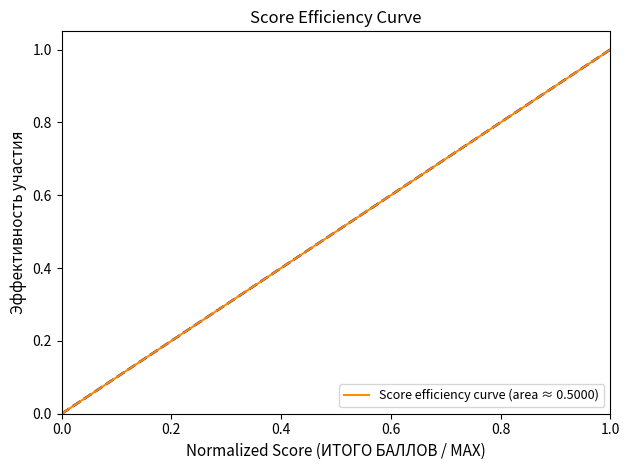

True or false: the data shows 0.6 at 6.

False